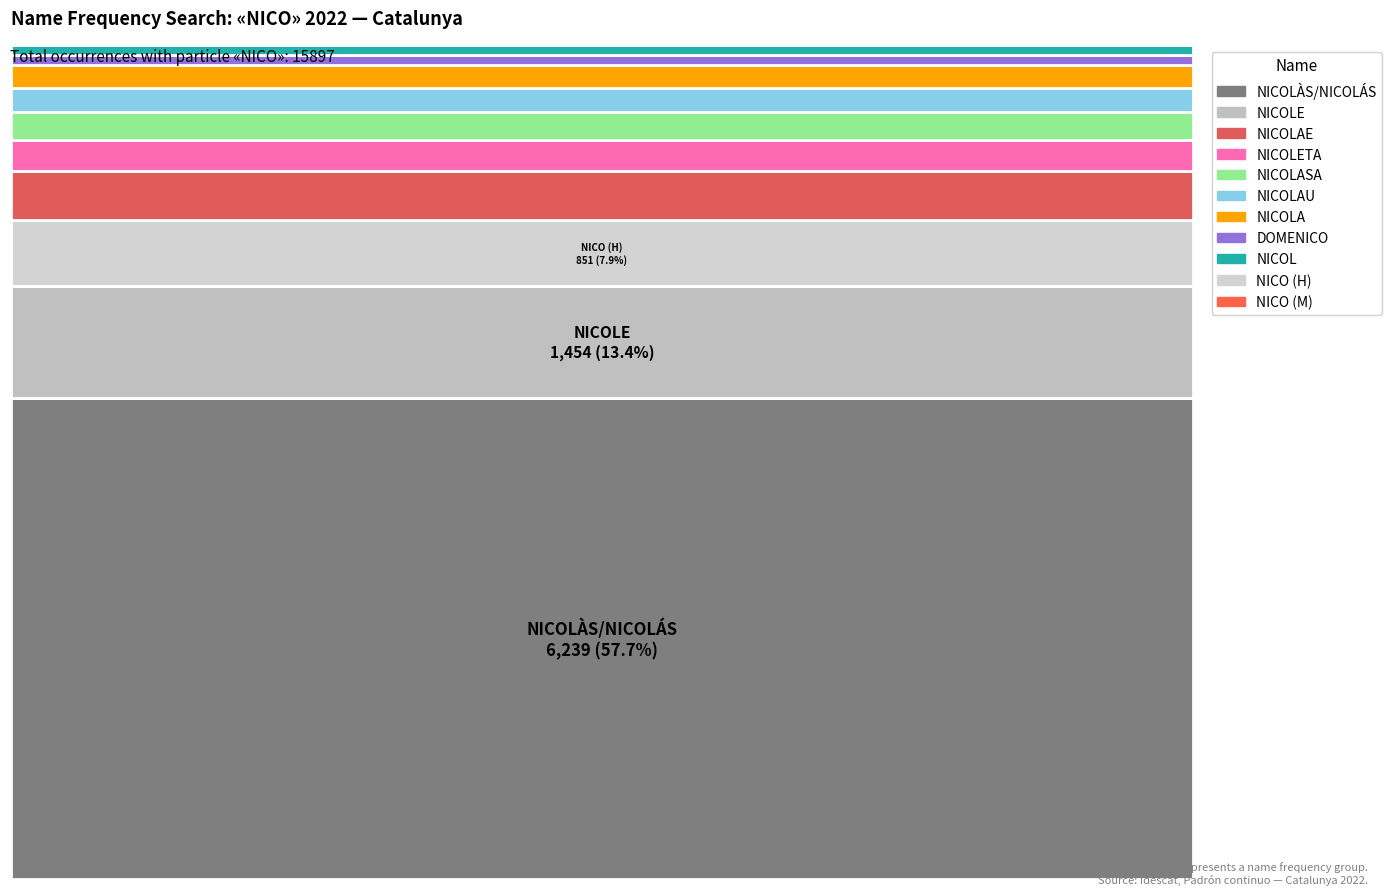

Reading left to right, transcribe all the data shown in this chart.

6239	1454	642	398	364	318	293	136	120	851	6